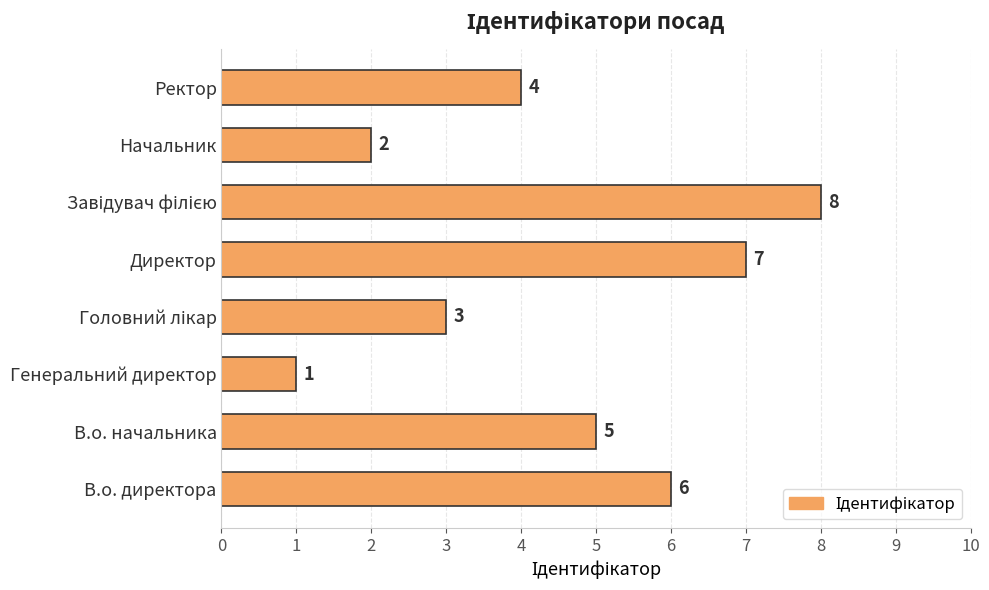

Reading bottom to top, transcribe all the data shown in this chart.

6	5	1	3	7	8	2	4